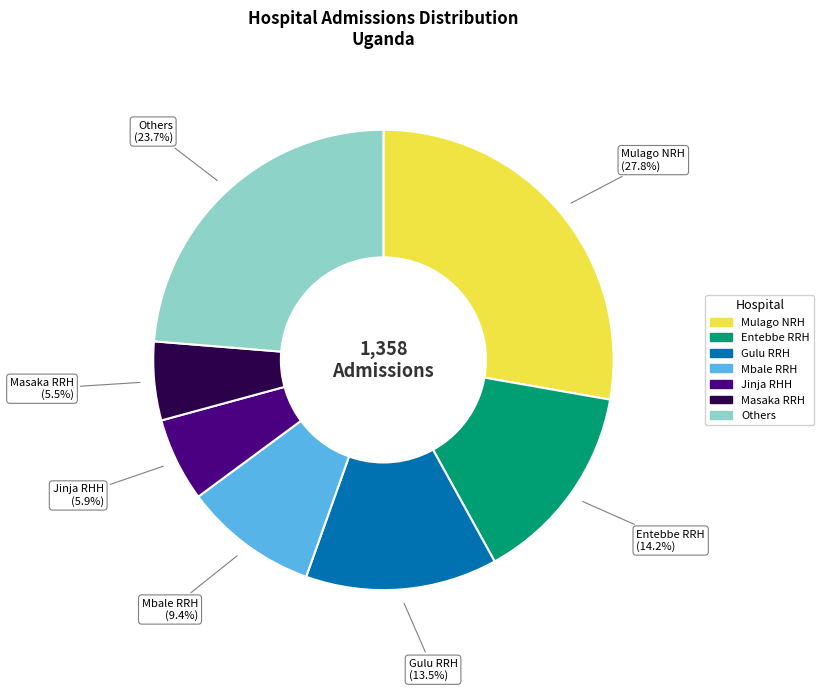

Is there a majority slice in this chart?

No